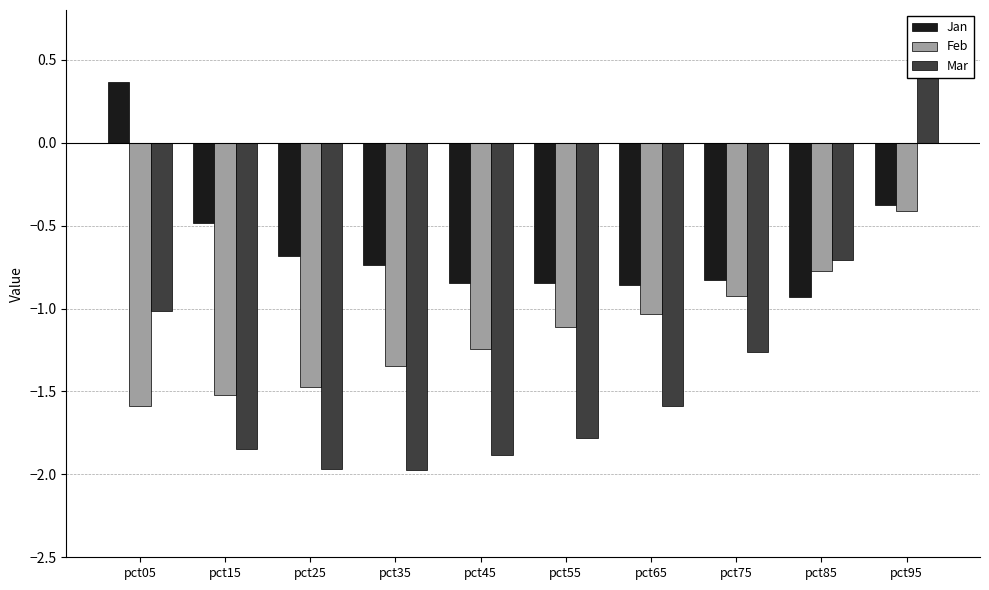

What is the difference between the second highest and second lowest values in the Feb series?

0.7